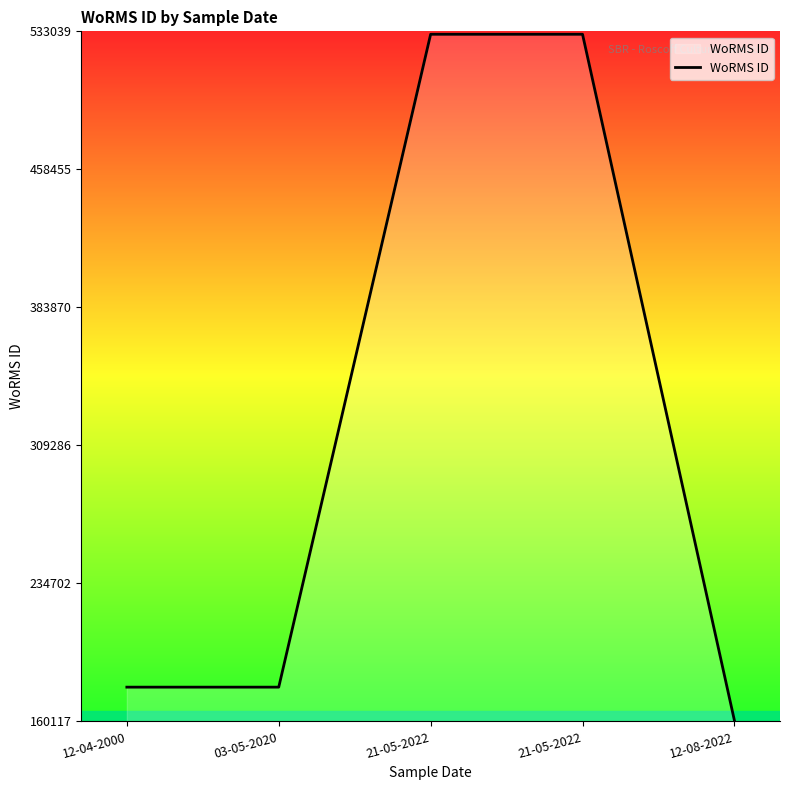

How many categories are shown in the chart?

5